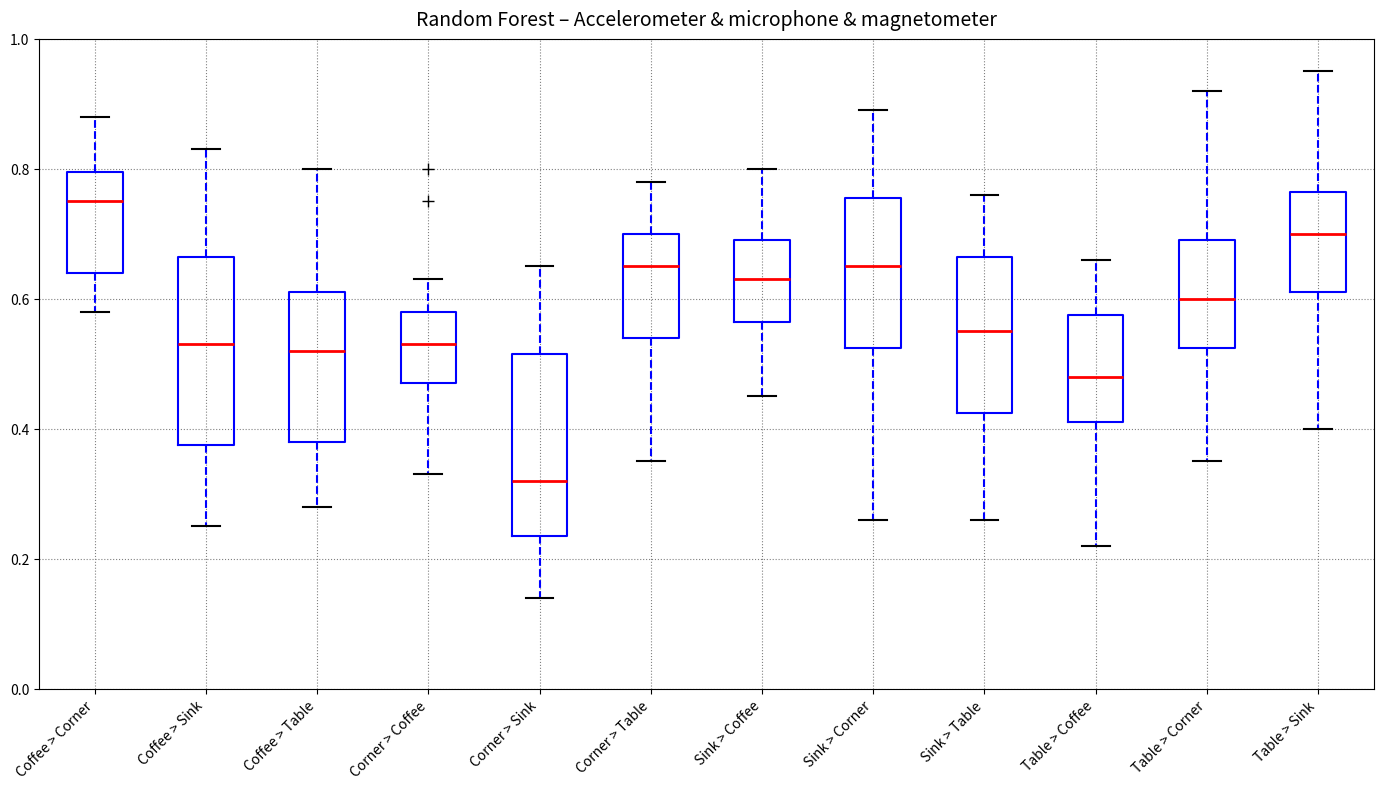

Reading left to right, transcribe this box plot: for each box, give where its median line is, the range the box spans, and where its two whiskers end, as read against the y-axis. The values are not printed on the chart, so give them approximately, as read against the axis.

Coffee > Corner: median 0.76, box 0.64 to 0.80, whiskers 0.58 to 0.88
Coffee > Sink: median 0.54, box 0.38 to 0.66, whiskers 0.26 to 0.84
Coffee > Table: median 0.52, box 0.38 to 0.62, whiskers 0.28 to 0.80
Corner > Coffee: median 0.54, box 0.48 to 0.58, whiskers 0.34 to 0.64
Corner > Sink: median 0.32, box 0.24 to 0.52, whiskers 0.14 to 0.66
Corner > Table: median 0.66, box 0.54 to 0.70, whiskers 0.36 to 0.78
Sink > Coffee: median 0.64, box 0.56 to 0.70, whiskers 0.46 to 0.80
Sink > Corner: median 0.66, box 0.52 to 0.76, whiskers 0.26 to 0.90
Sink > Table: median 0.56, box 0.42 to 0.66, whiskers 0.26 to 0.76
Table > Coffee: median 0.48, box 0.42 to 0.58, whiskers 0.22 to 0.66
Table > Corner: median 0.60, box 0.52 to 0.70, whiskers 0.36 to 0.92
Table > Sink: median 0.70, box 0.62 to 0.76, whiskers 0.40 to 0.96